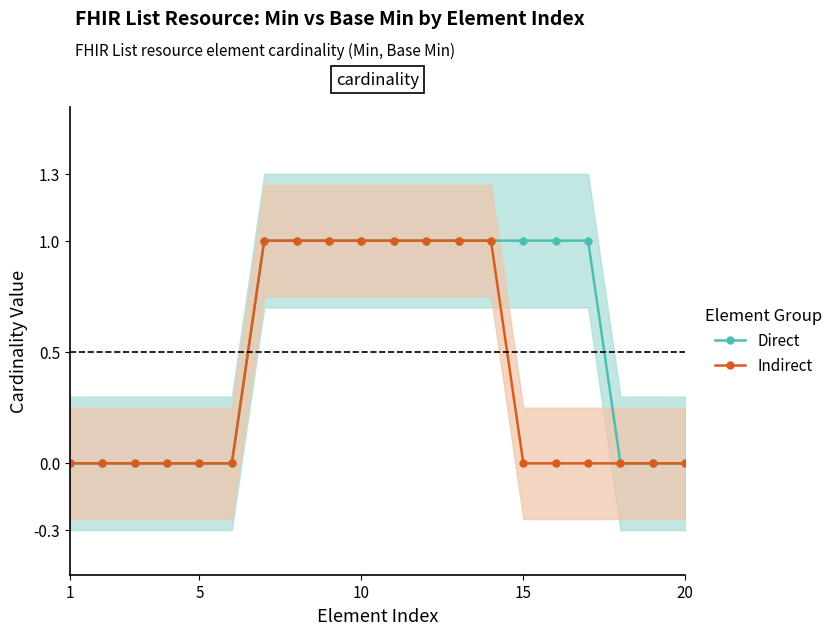

List the series in order of their overall mean, lowest first.

Indirect, Direct